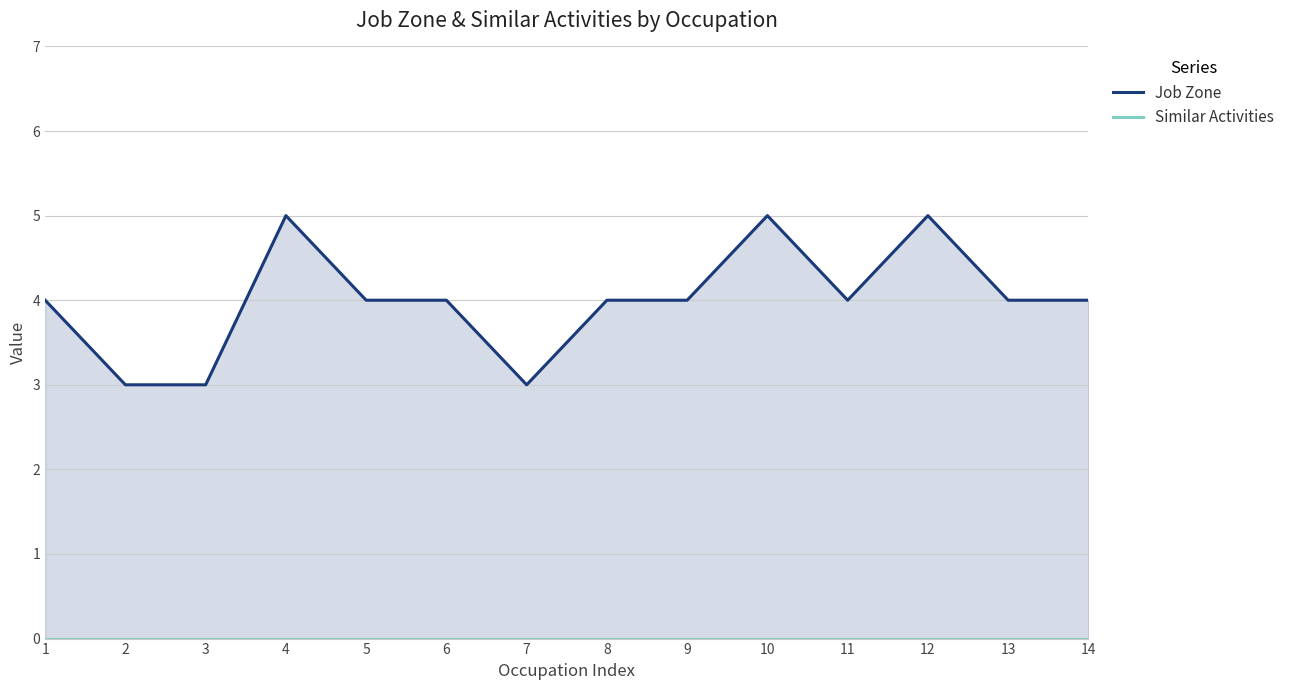

What is the total value across all series at 2?

3